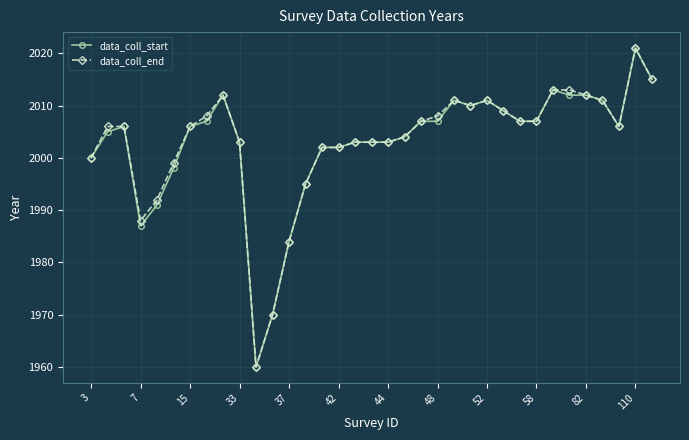

What is the value of the data_coll_end point at the 17th from the left?

2003